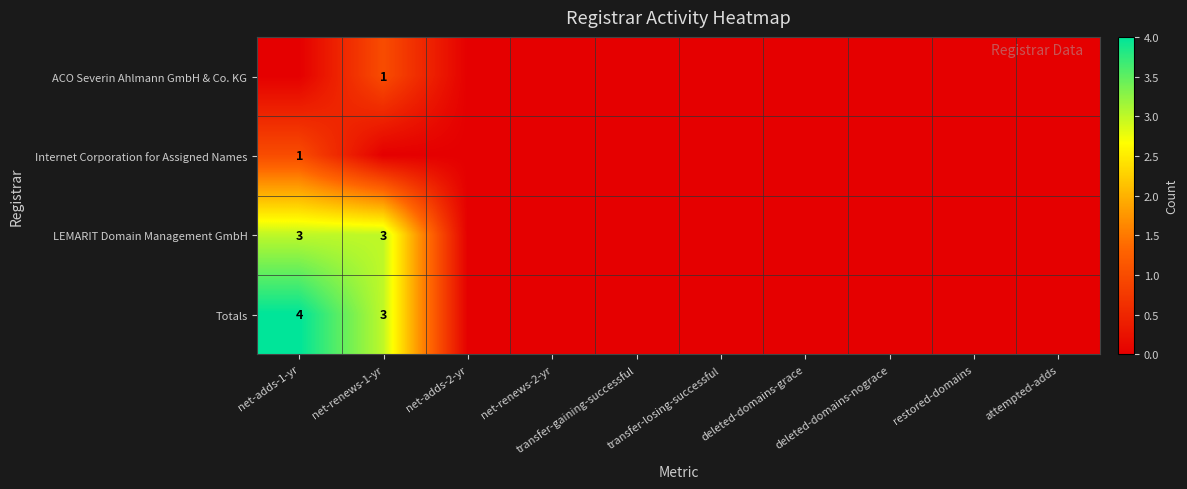

At which label is LEMARIT Domain Management GmbH closest to 1?

net-adds-2-yr